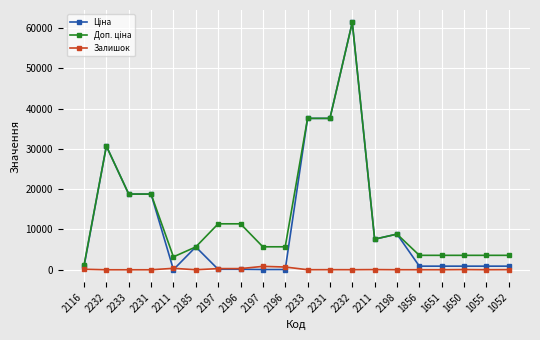

Which series ends up on top after the final intersection of Ціна and Залишок?

Ціна